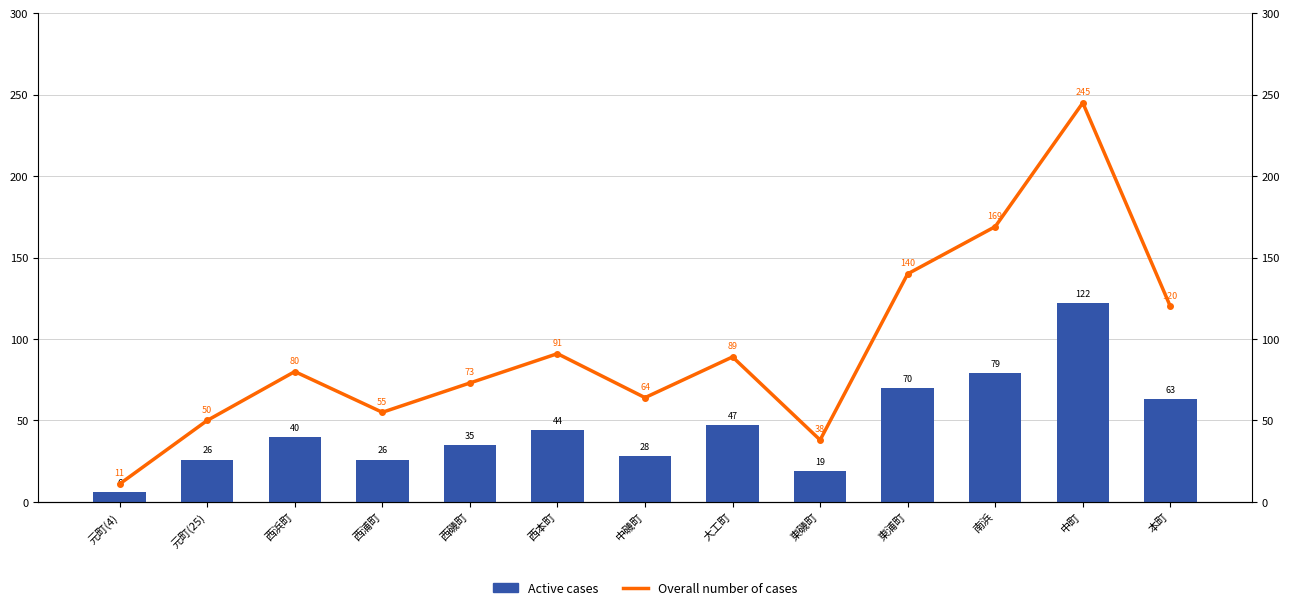

Where does the Active cases series first go above 40?

西本町